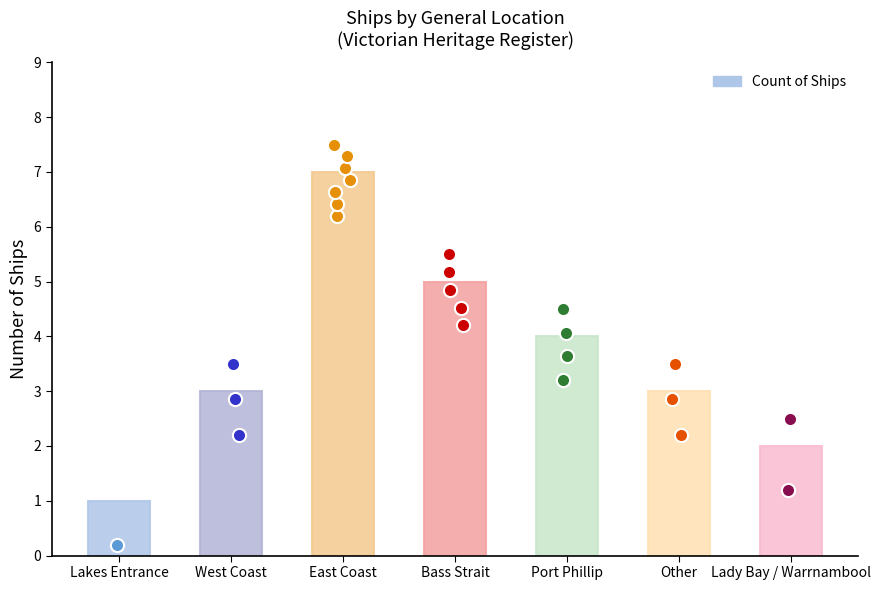

What is the change in value from Lakes Entrance to Bass Strait?

+4